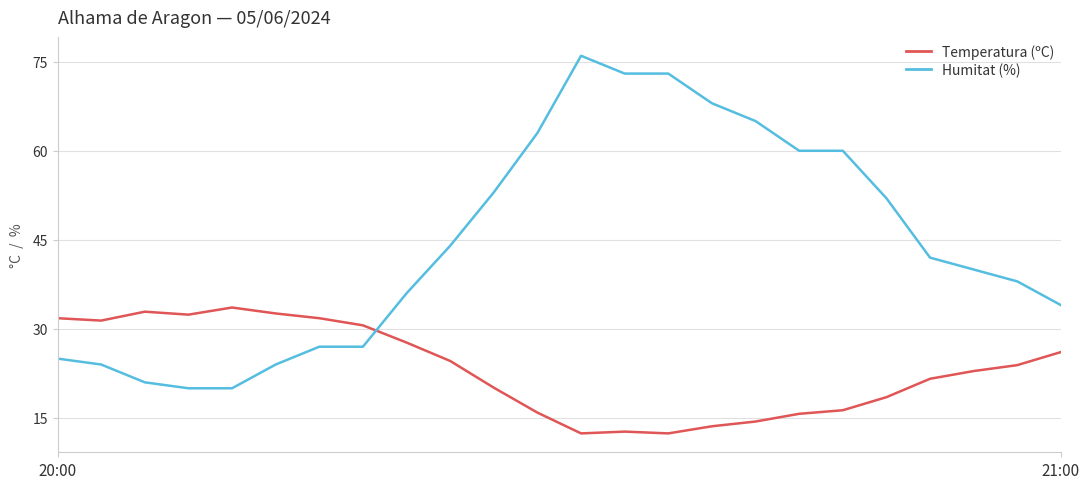

How many lines are shown in the chart?

2